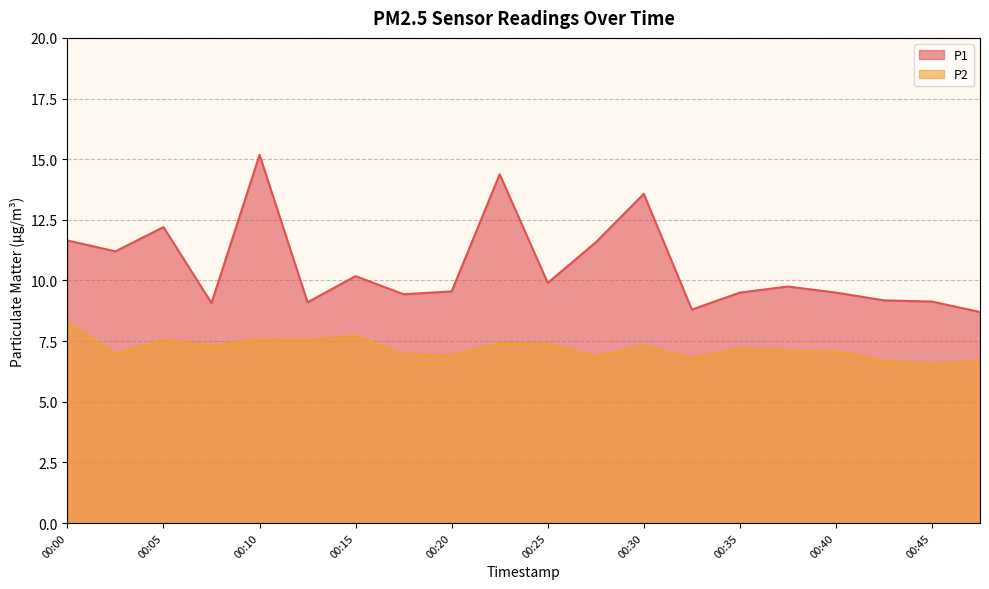

List the series in order of their peak value, lowest first.

P2, P1